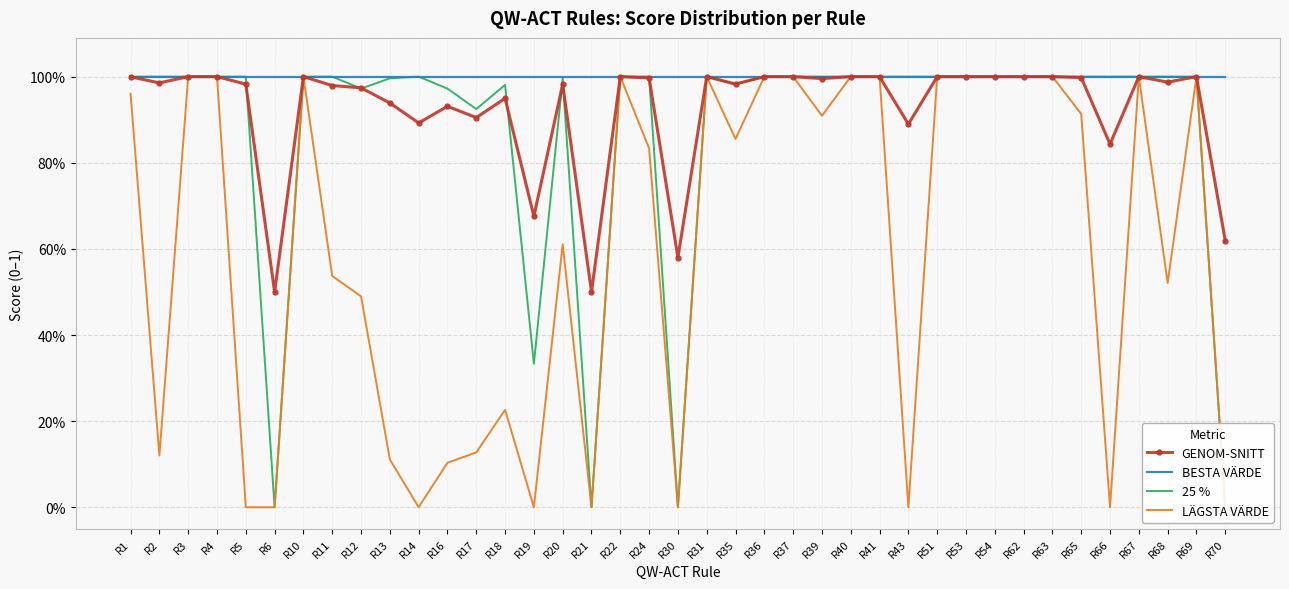

True or false: BESTA VÄRDE has more than 2 interior local peaks.

False